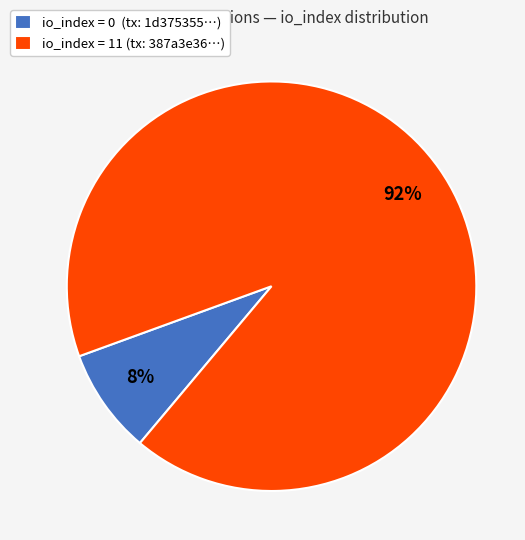

To the nearest percent, what percentage of the pie is io_index = 11 (tx: 387a3e36…)?

92%